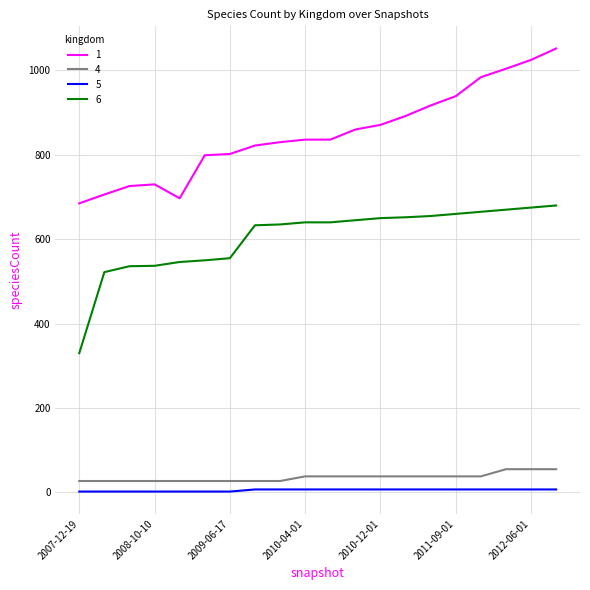

At how many categories does at least one series exceed 65?

20